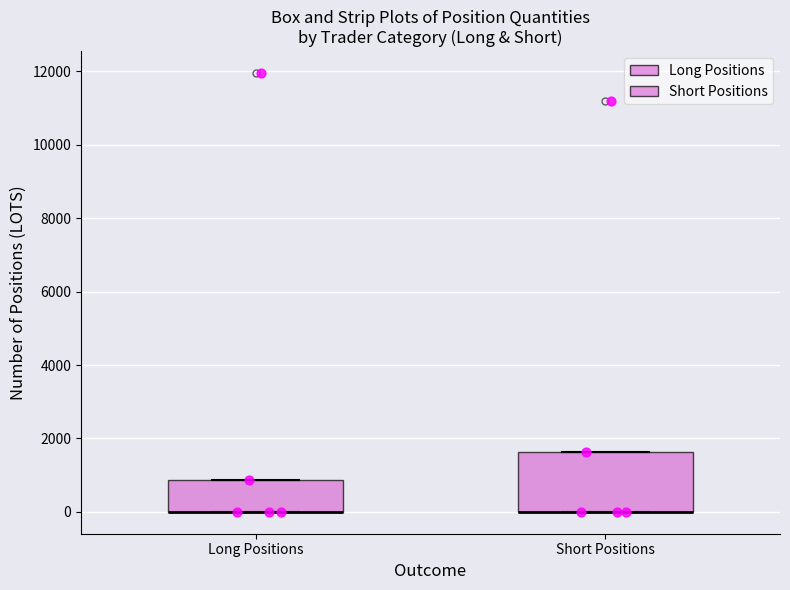

Reading left to right, transcribe this box plot: for each box, give where its median line is, the range the box spans, and where its two whiskers end, as read against the y-axis. The values are not printed on the chart, so give them approximately, as read against the axis.

Long Positions: median 0 (drawn on the box's lower edge), box 0 to 800, whiskers 0 to 800
Short Positions: median 0 (drawn on the box's lower edge), box 0 to 1600, whiskers 0 to 1600